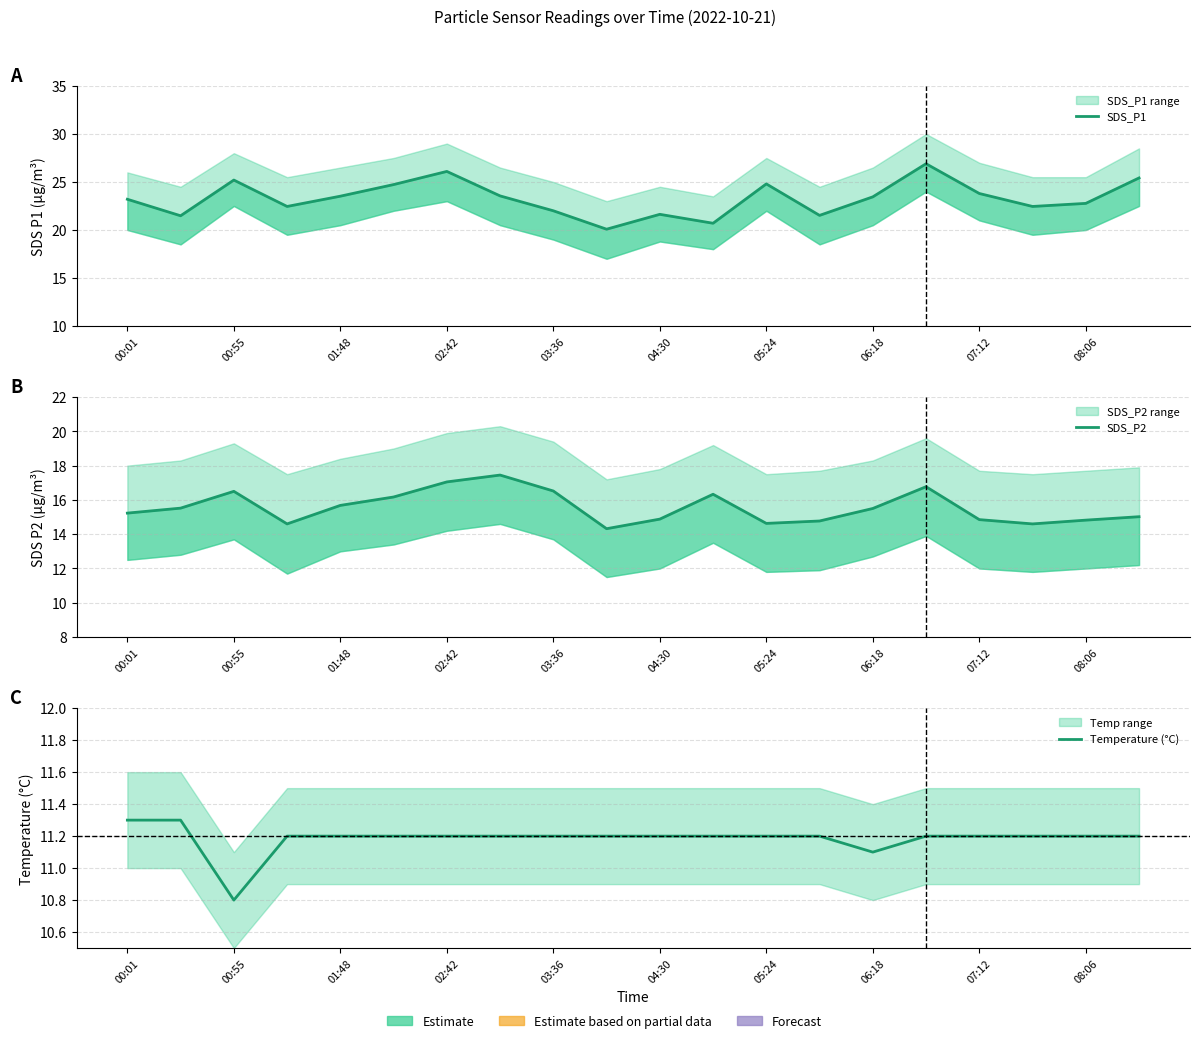

How many data points in SDS_P2 are above 15?

12